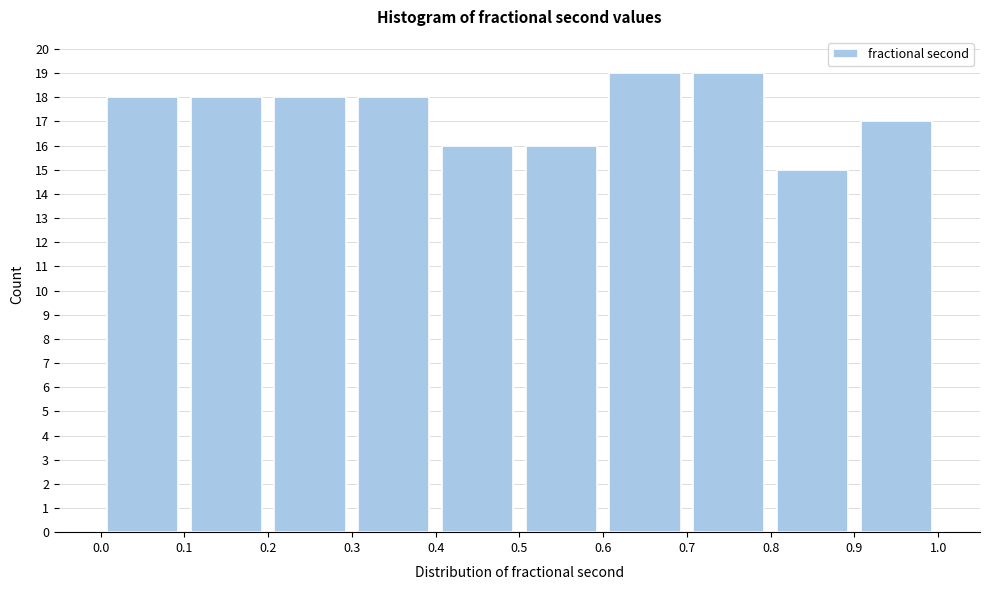

Reading left to right, list every bar in this chart as the range it spans on the x-axis followed by its height. The values are not printed on the chart, so give them approximately, as read against the axis.

0.0 to 0.1: 18
0.1 to 0.2: 18
0.2 to 0.3: 18
0.3 to 0.4: 18
0.4 to 0.5: 16
0.5 to 0.6: 16
0.6 to 0.7: 19
0.7 to 0.8: 19
0.8 to 0.9: 15
0.9 to 1.0: 17